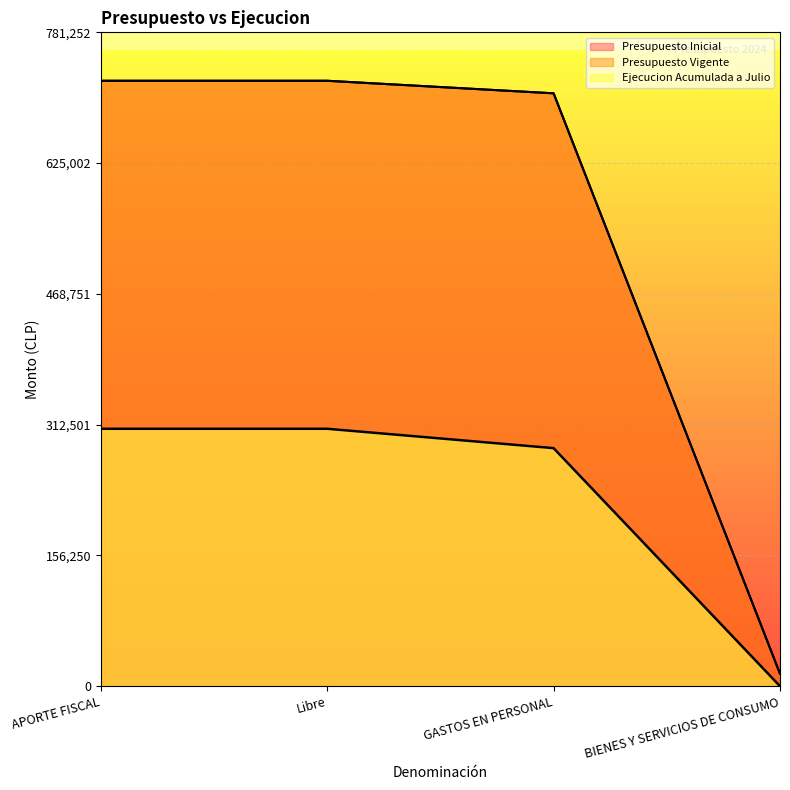

At which category is the sum across all series the highest?

APORTE FISCAL